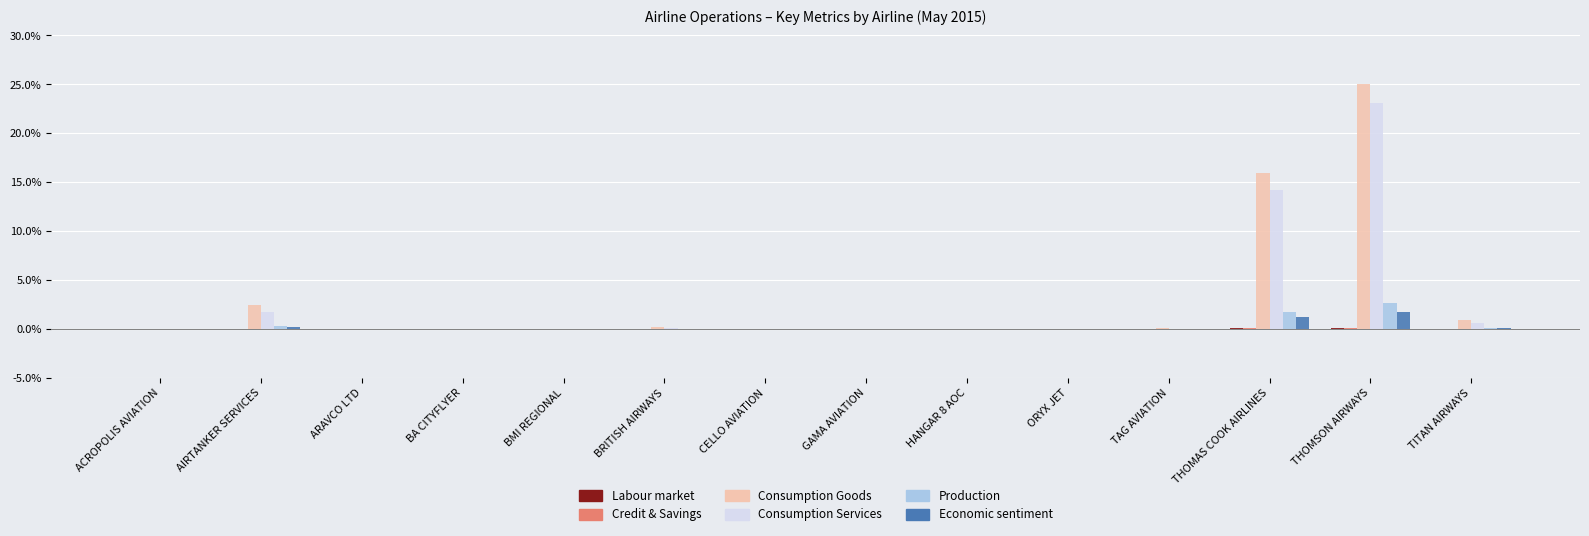

Which series has the widest spread of values?

Consumption Goods